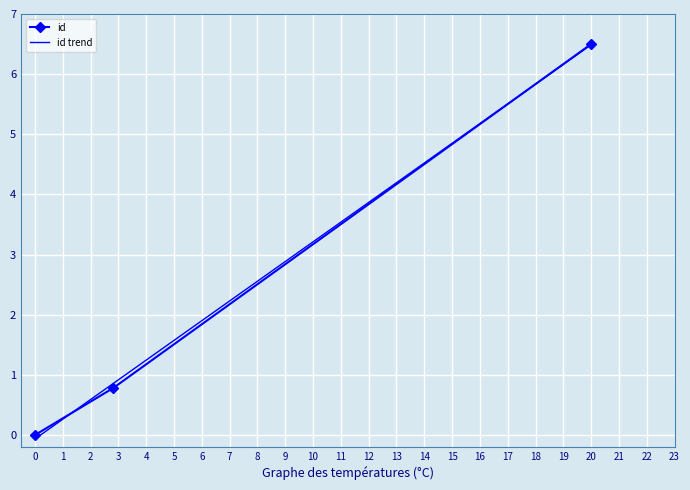

What is the highest value of the id series?

6.5